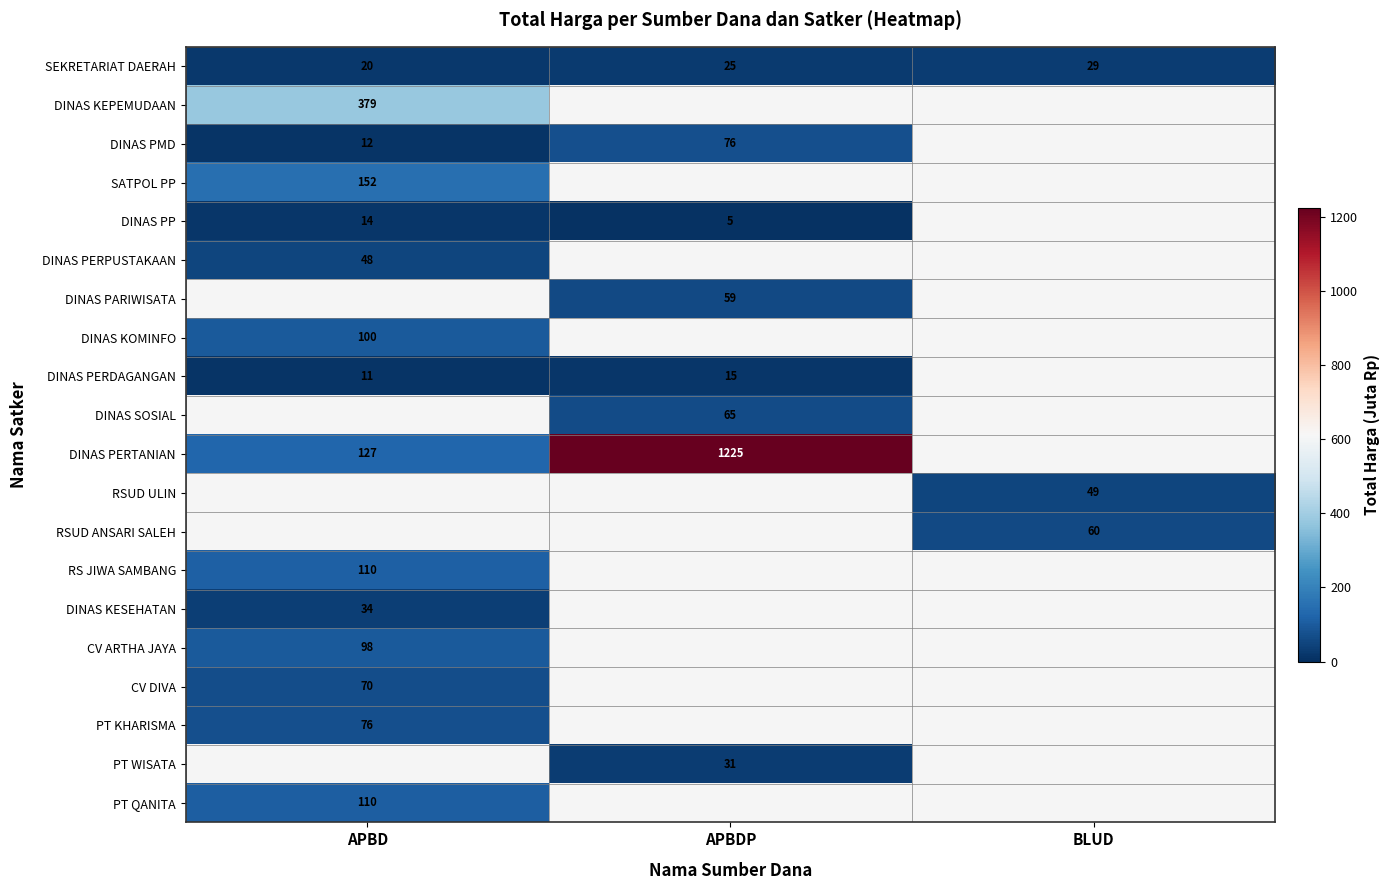

Which series has the widest spread of values?

DINAS PERTANIAN